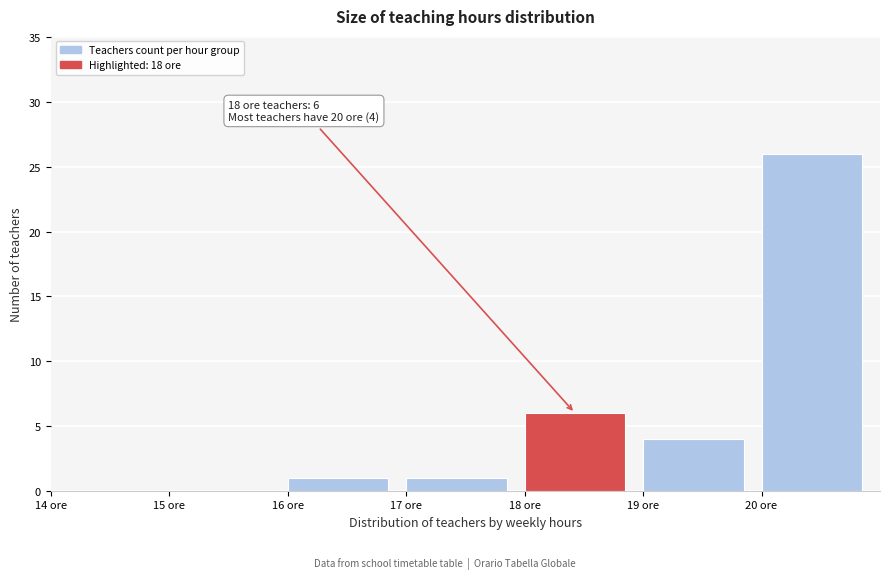

Over which range of the x-axis is the bar tallest?

20 to 21